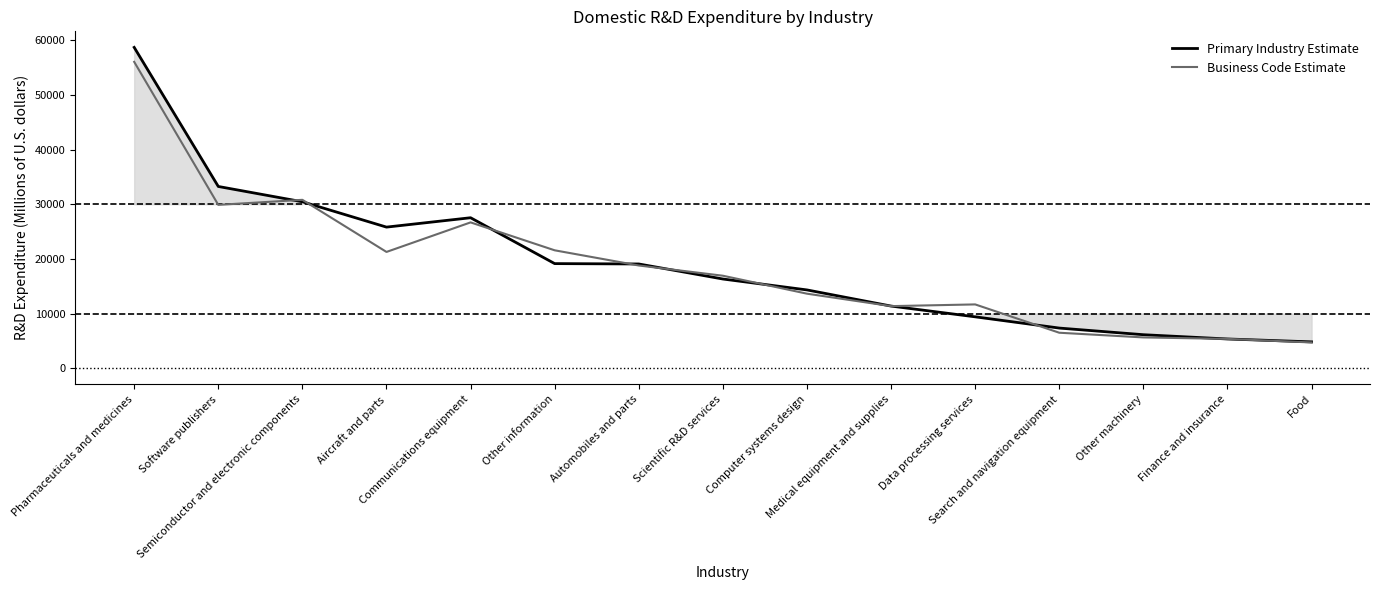

What is the sum of the Business Code Estimate values at Communications equipment and Finance and insurance?

32061